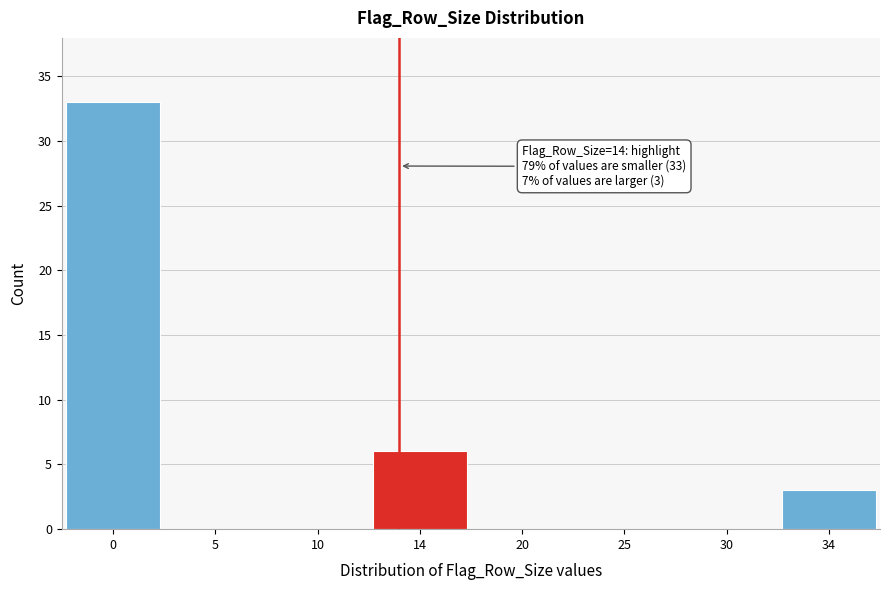

Reading right to left, list all the values displayed in this chart.

34=3	30=0	25=0	20=0	14=6	10=0	5=0	0=33